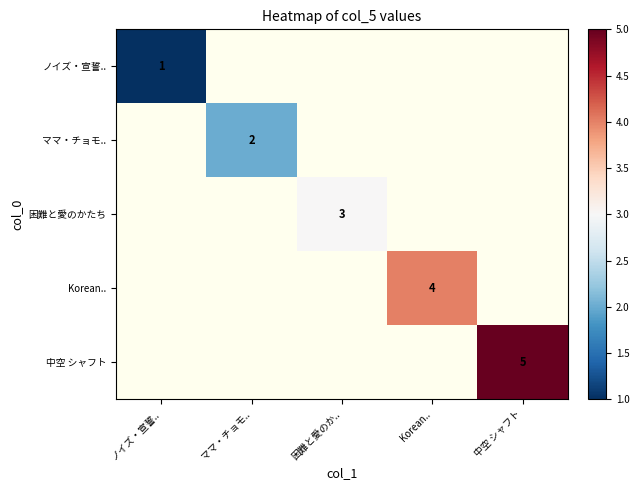

What is the maximum value shown in the chart?

5.0